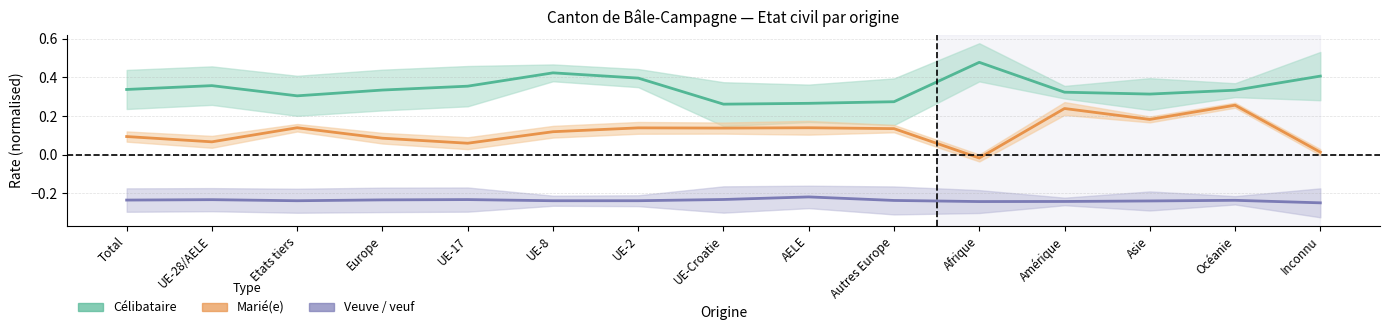

What position from the right is AELE?

7